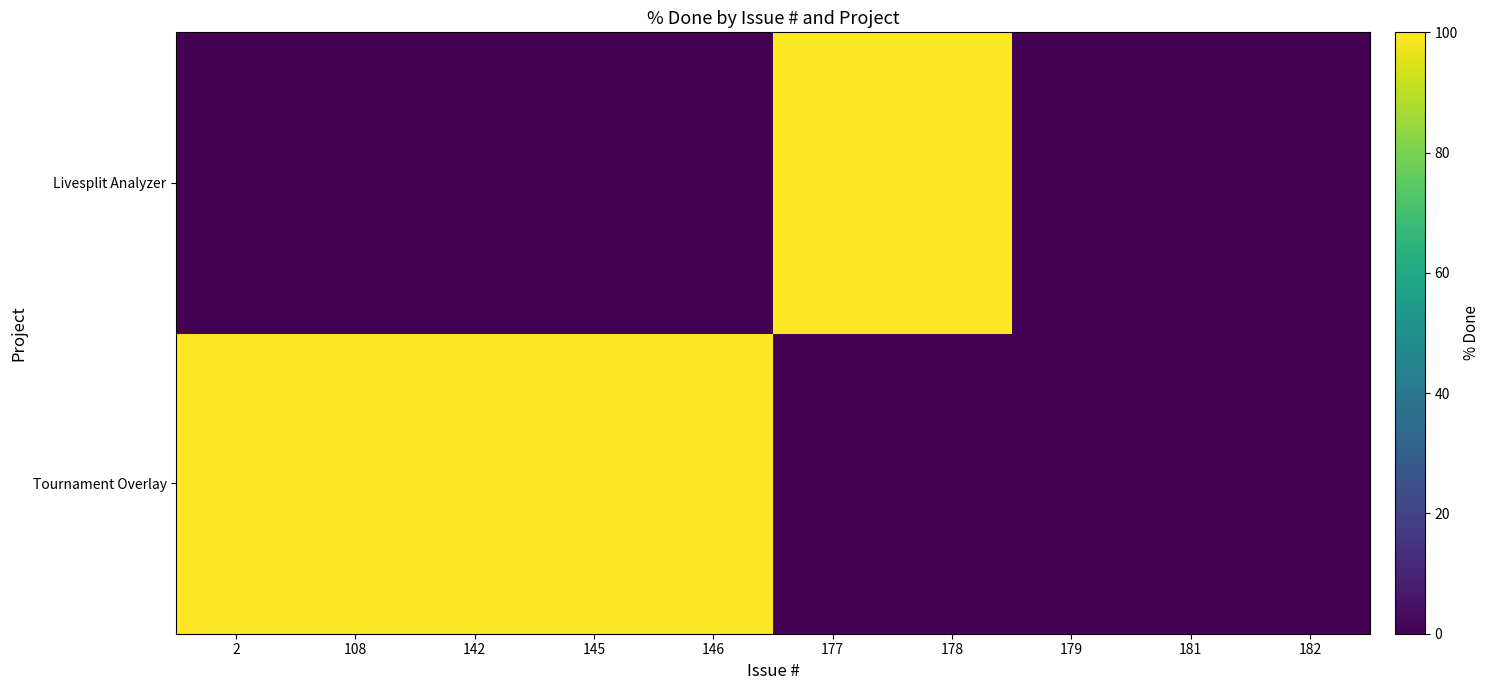

At which category does the chart reach its minimum across all series?

177